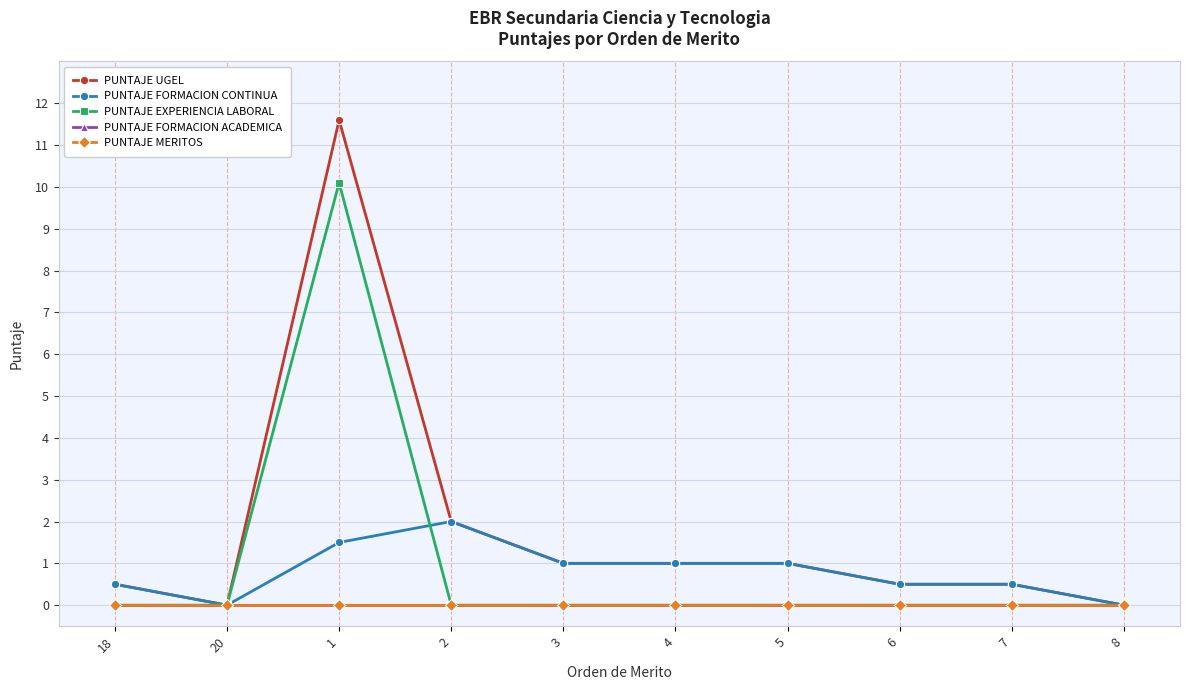

What position from the right is 3?

6